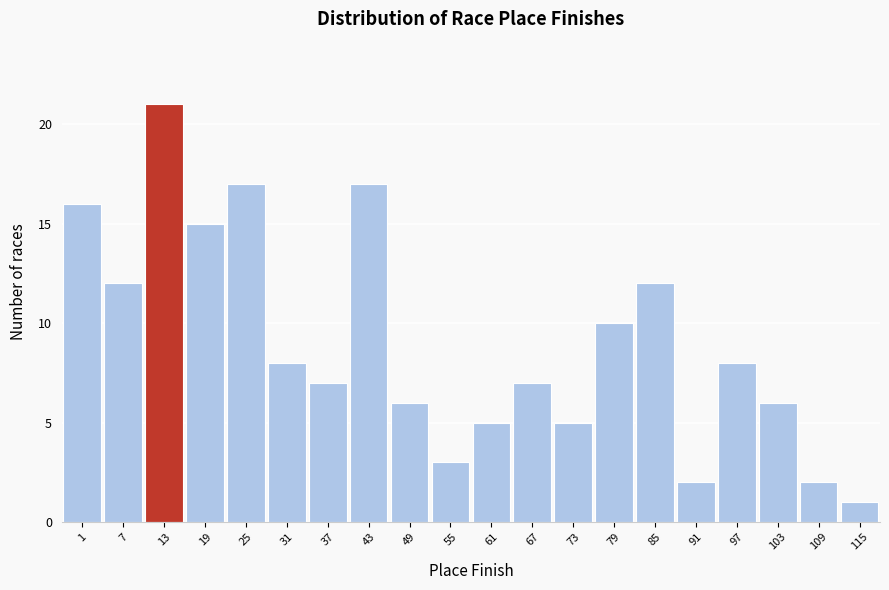

Reading left to right, extract all data points from this chart.

1=16	7=12	13=21	19=15	25=17	31=8	37=7	43=17	49=6	55=3	61=5	67=7	73=5	79=10	85=12	91=2	97=8	103=6	109=2	115=1